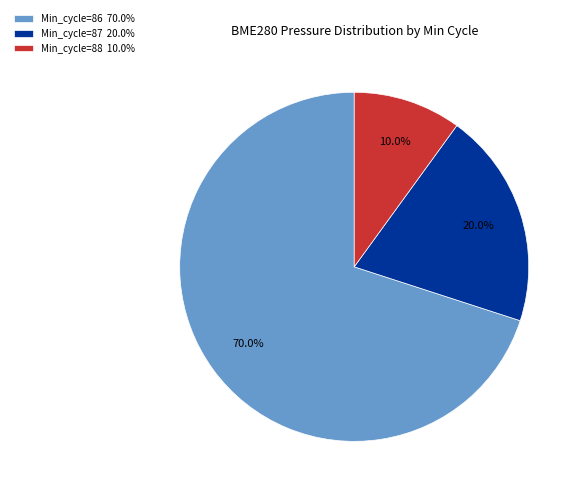

Approximately how many times larger is the value at Min_cycle=87 20.0% compared to Min_cycle=86 70.0%?

0.3